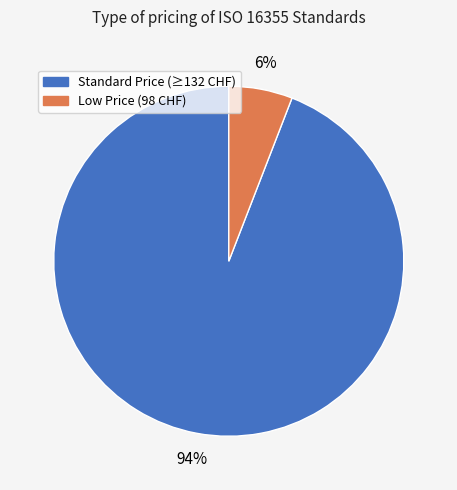

To the nearest percent, what is the average slice percentage?

50%